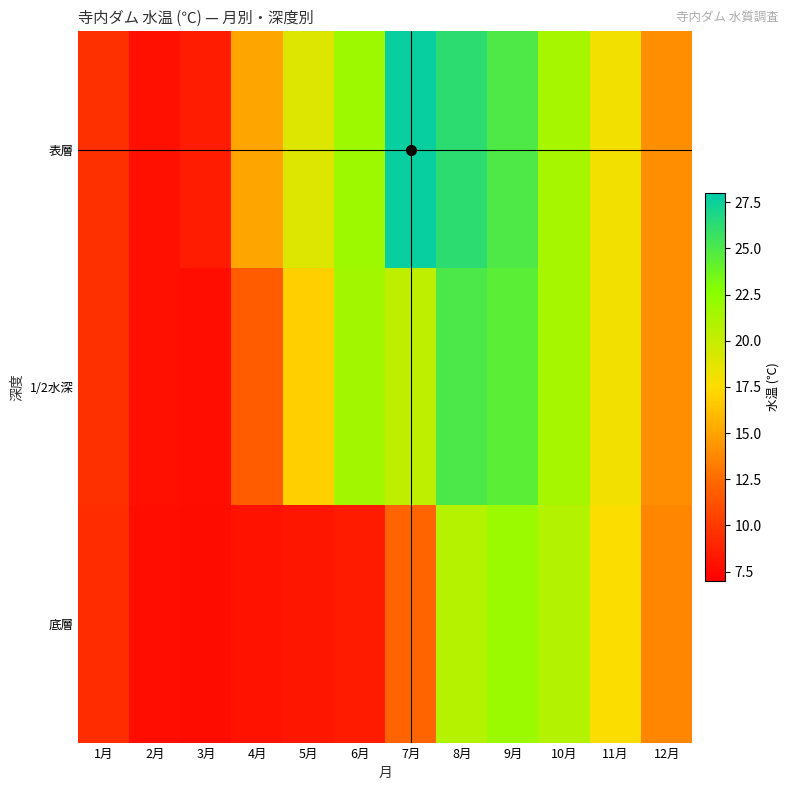

What is the minimum value shown in the chart?

7.7